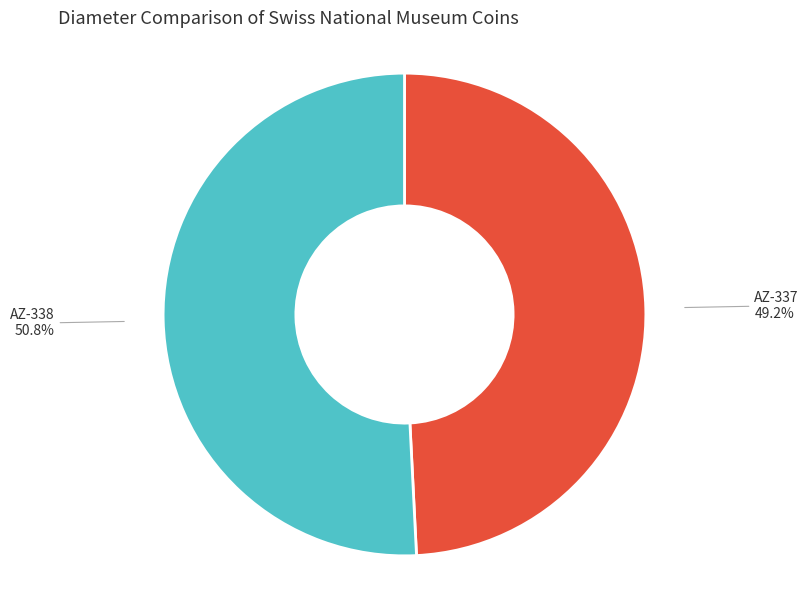

What is the largest slice in the pie chart?

AZ-338